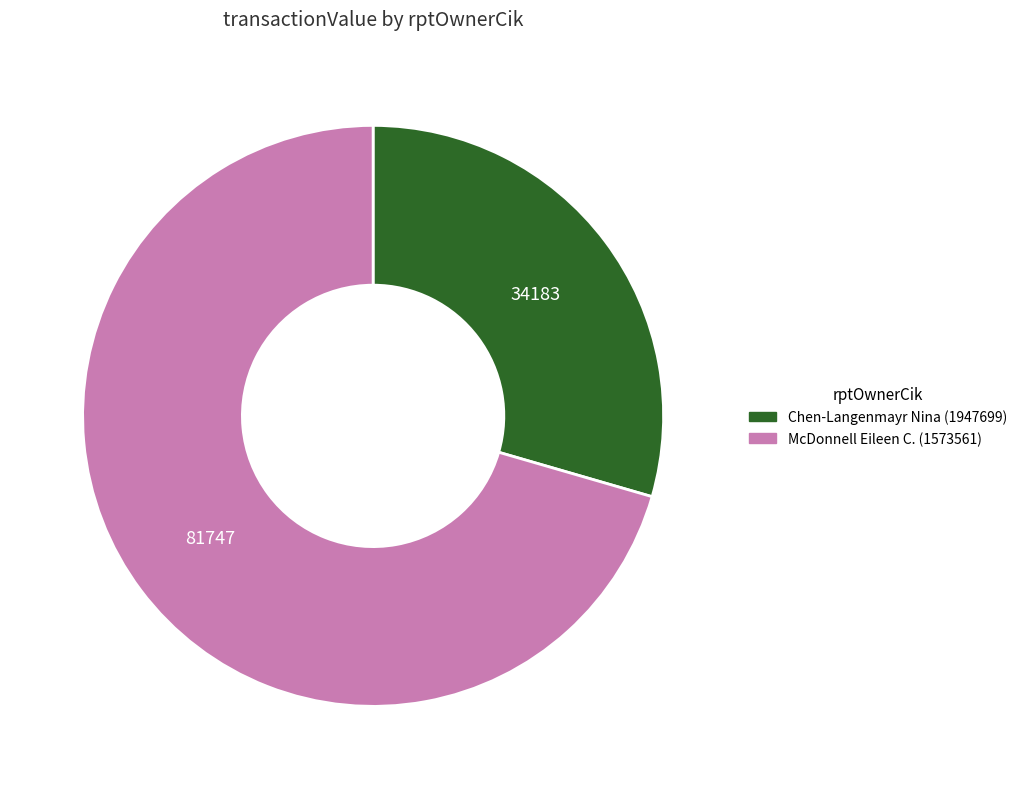

Is there any slice that represents more than half of the pie?

Yes